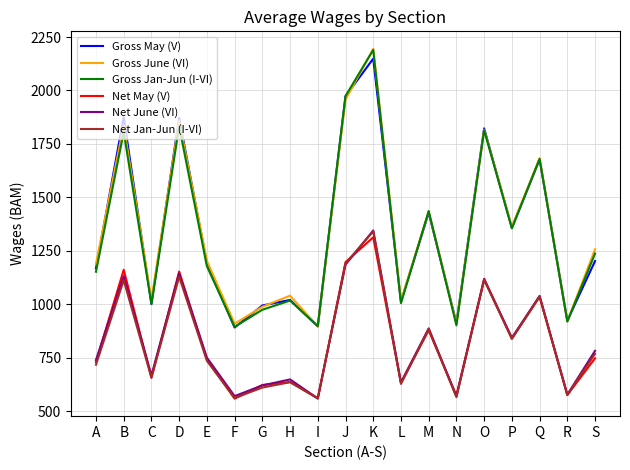

Is it true that Net June (VI) equals 950 at L?

False